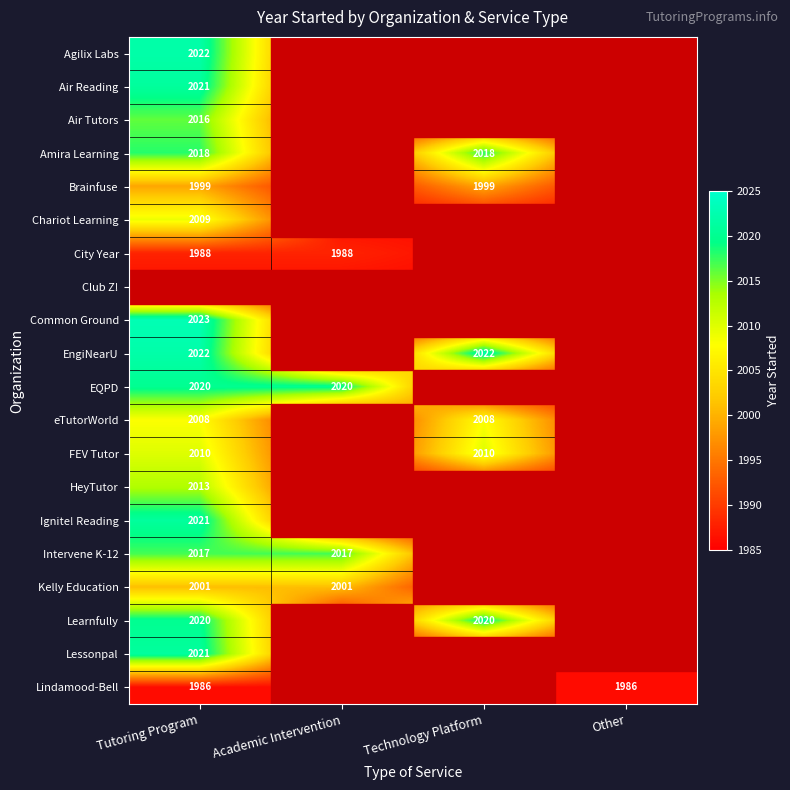

The value of Intervene K-12 at Tutoring Program is 682. True or false?

False